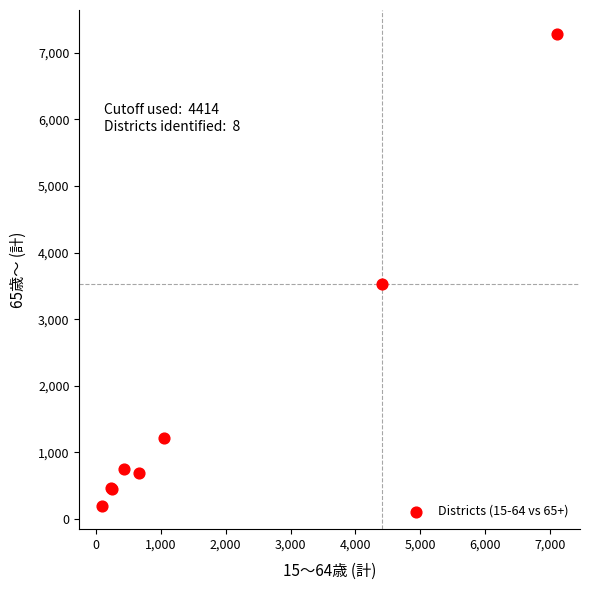

What Y value in the scatter plot is closest to 3745?

3523